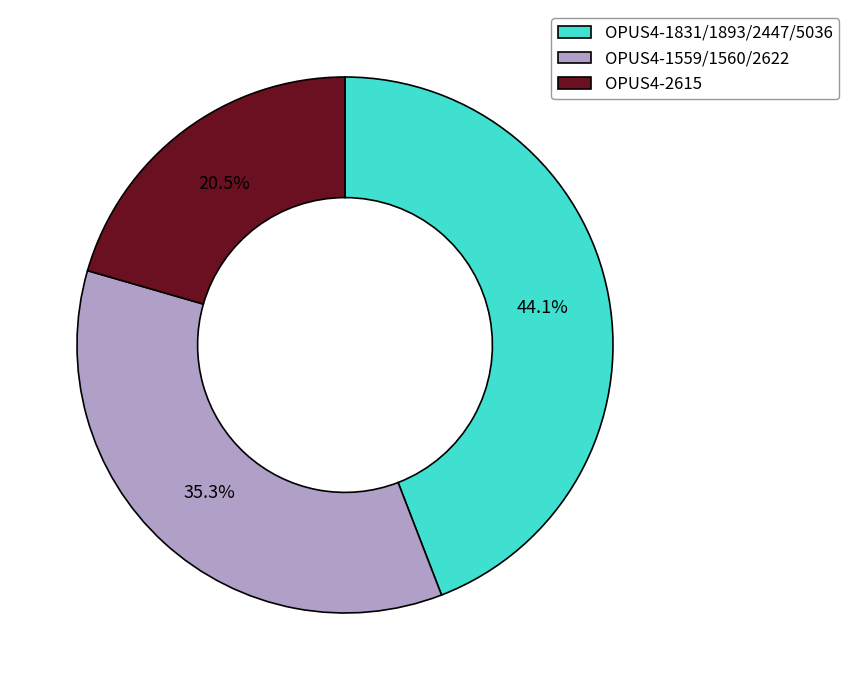

Which has a higher value, OPUS4-2615 or OPUS4-1559/1560/2622?

OPUS4-1559/1560/2622